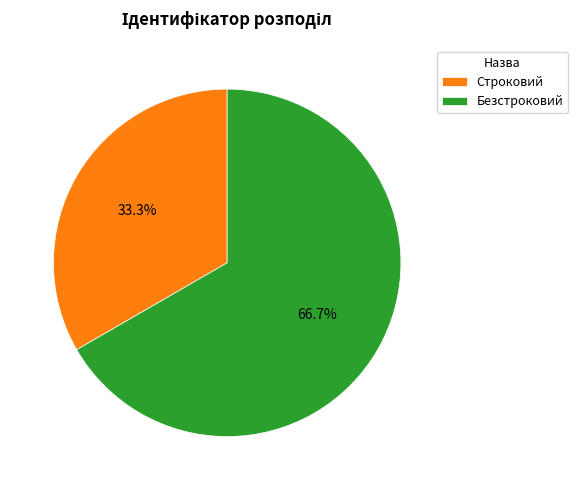

Which has a higher value, Безстроковий or Строковий?

Безстроковий